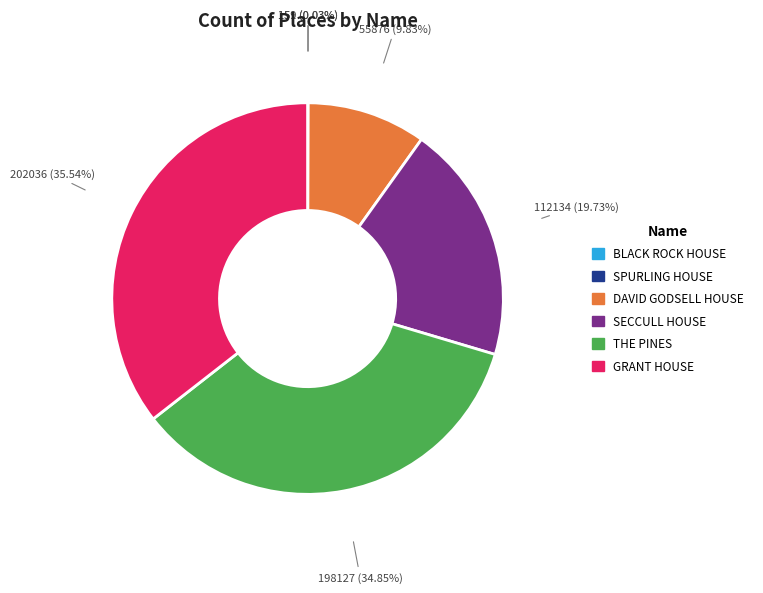

Is there a majority slice in this chart?

No